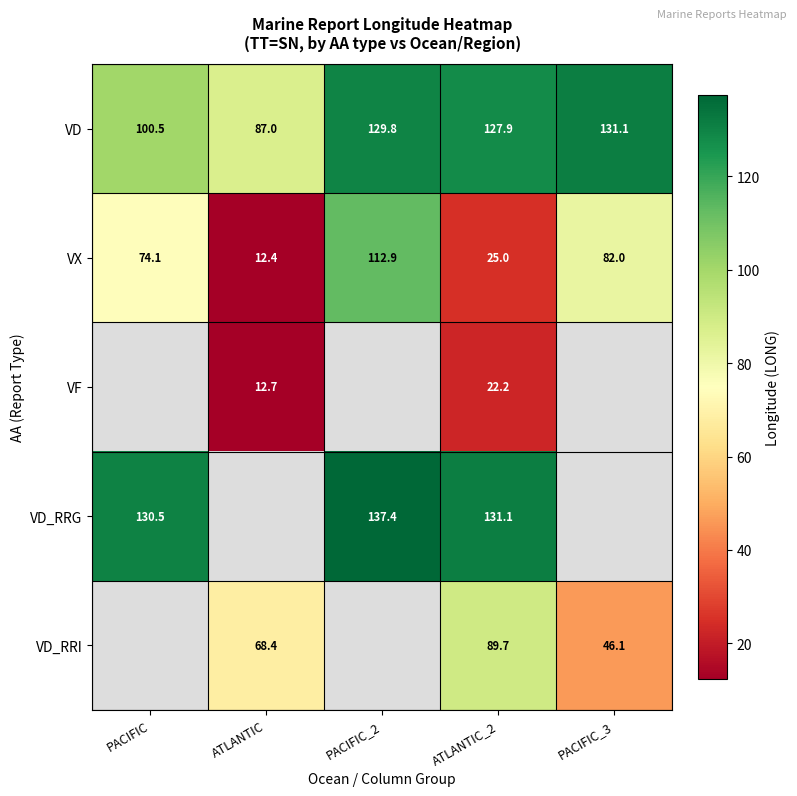

Which category has the highest value in the VX series?

PACIFIC_2